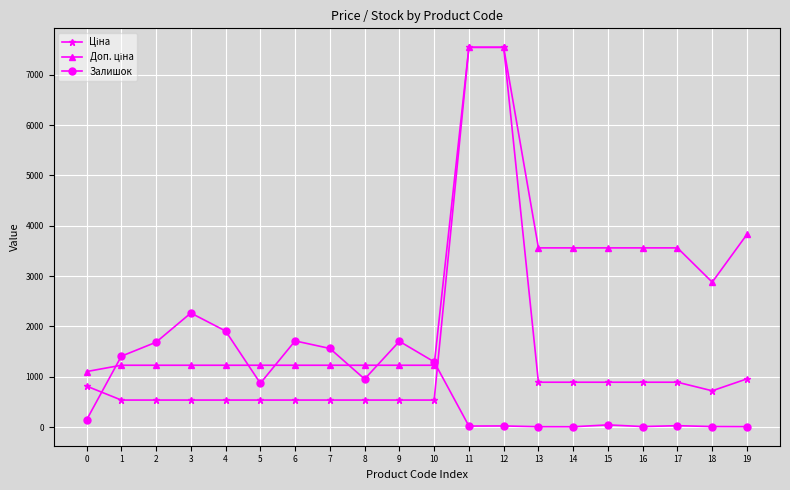

What is the greatest value displayed?

7545.9